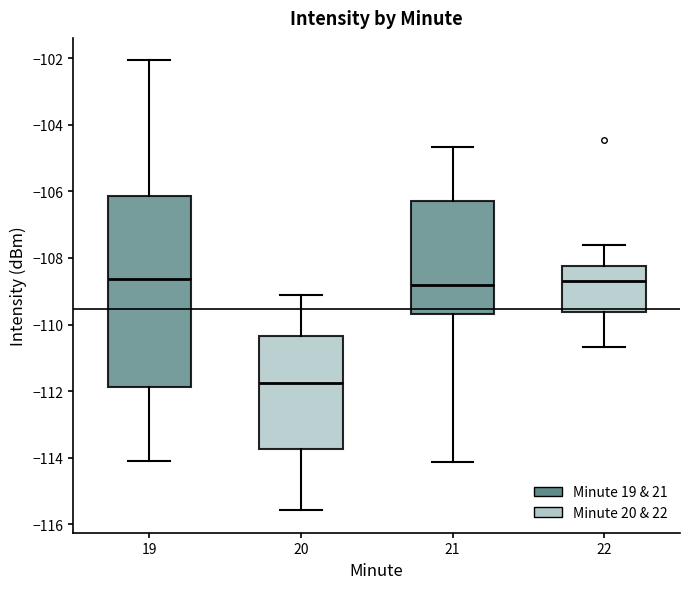

Comparing the boxes themselves (not the whiskers), which one is the tallest?

19